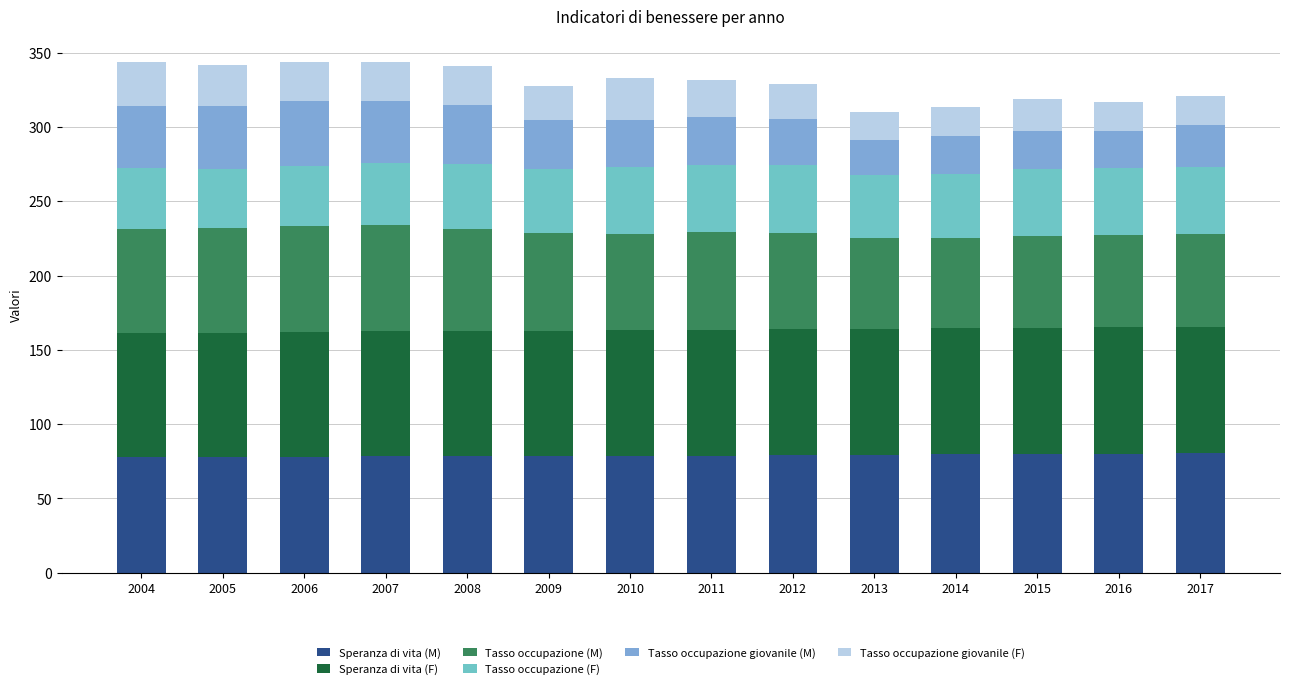

Between 2008 and 2011, which series saw the biggest shift?

Tasso occupazione giovanile (M)